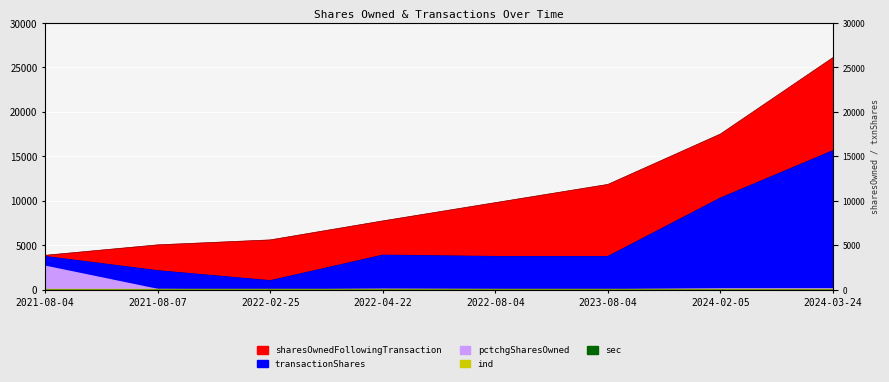

What is the minimum value shown in the chart?

22